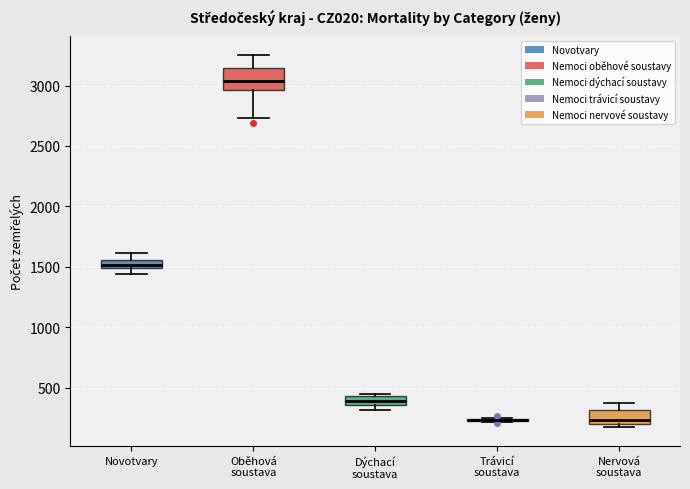

Where does the upper whisker of the box for Nervová soustava end on the y-axis? The values are not printed on the chart, so give them approximately, as read against the axis.

350